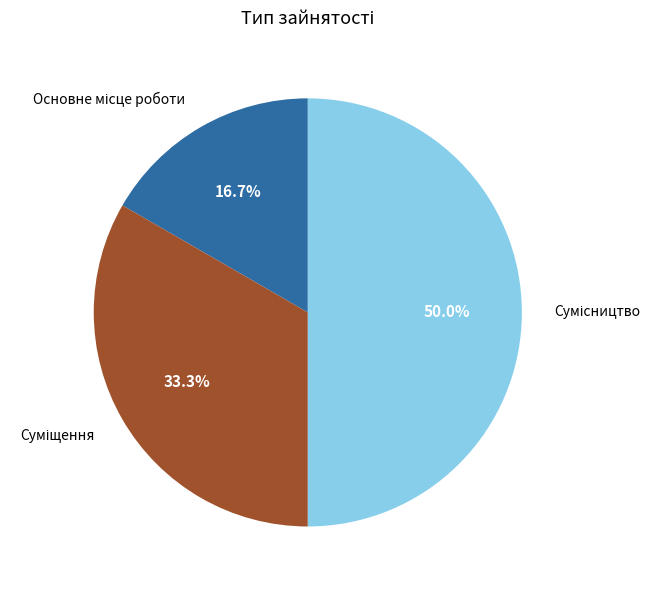

Approximately how many times larger is the value at Основне місце роботи compared to Суміщення?

0.5